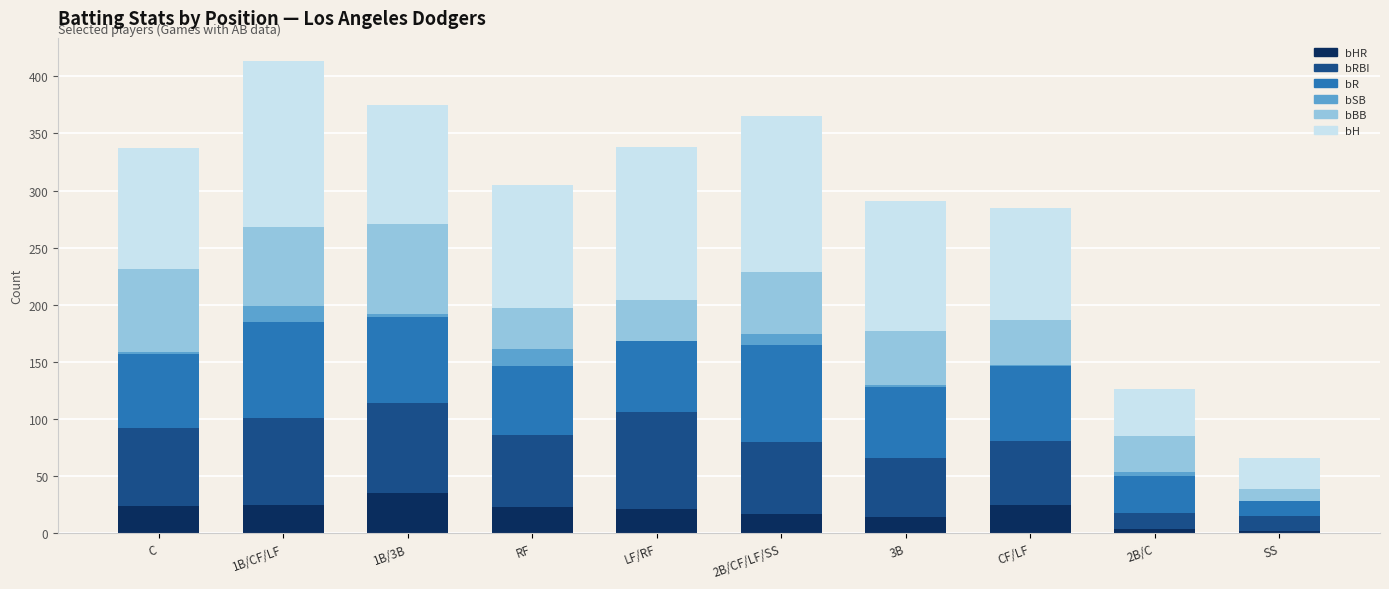

List the labels in order of bSB value, largest first.

RF, 1B/CF/LF, 2B/CF/LF/SS, 2B/C, 1B/3B, C, 3B, CF/LF, LF/RF, SS